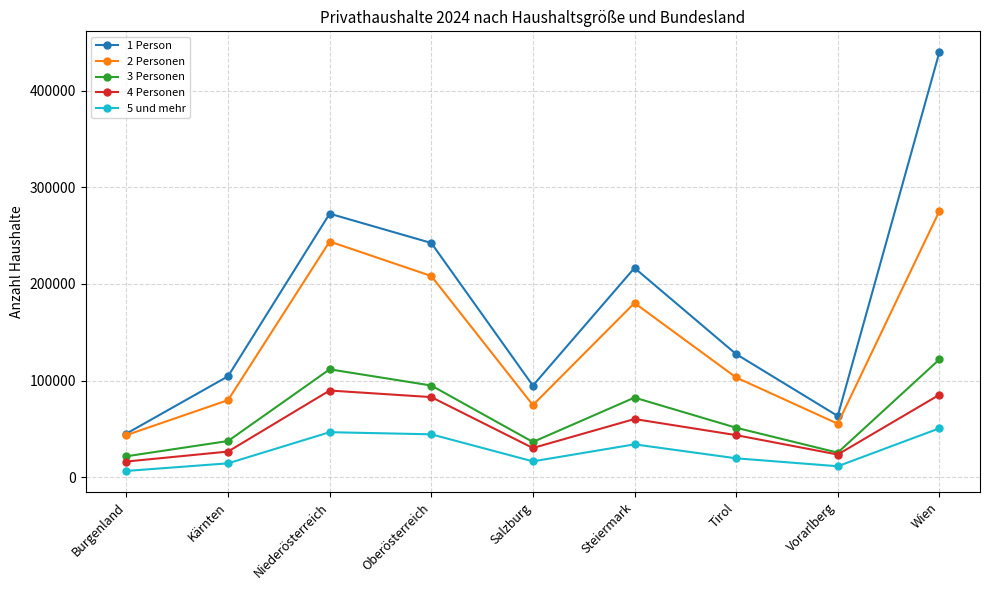

Rank the categories by 1 Person value from highest to lowest.

Wien, Niederösterreich, Oberösterreich, Steiermark, Tirol, Kärnten, Salzburg, Vorarlberg, Burgenland